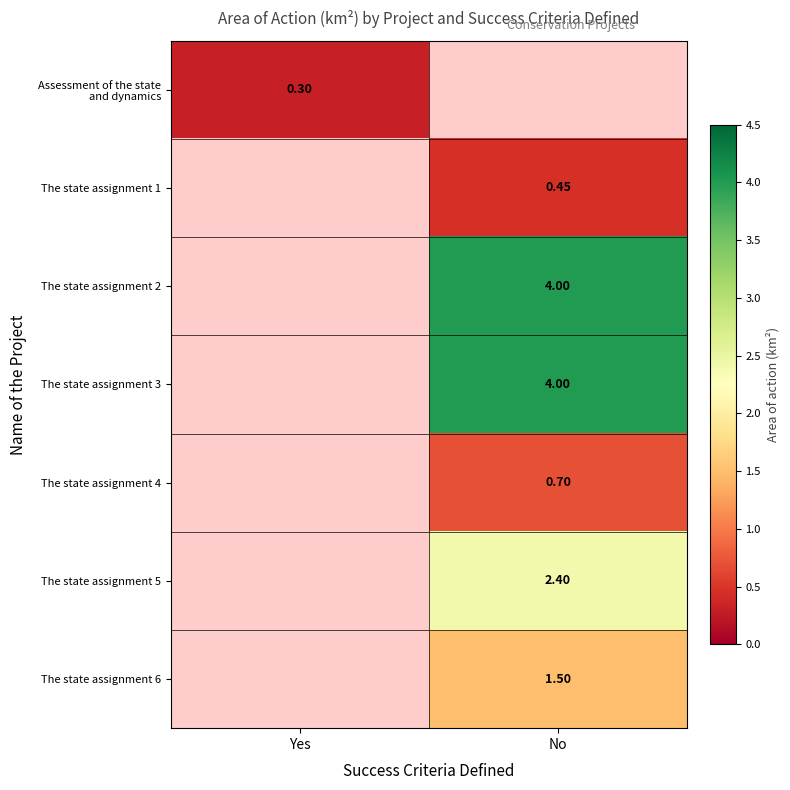

Where is Assessment of the state and dynamics nearest to the value 0?

Yes